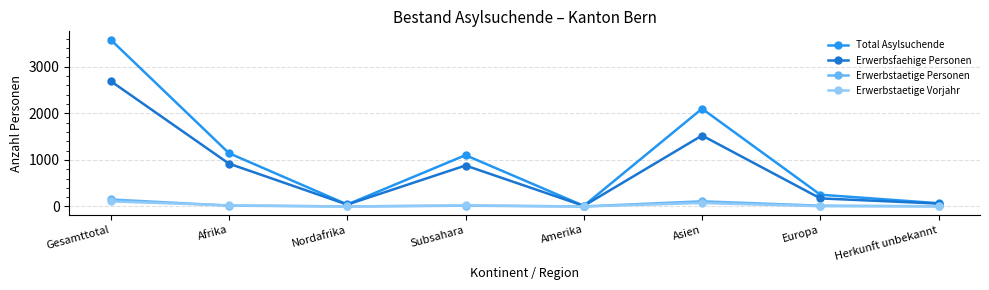

What is the minimum value for Total Asylsuchende?

14